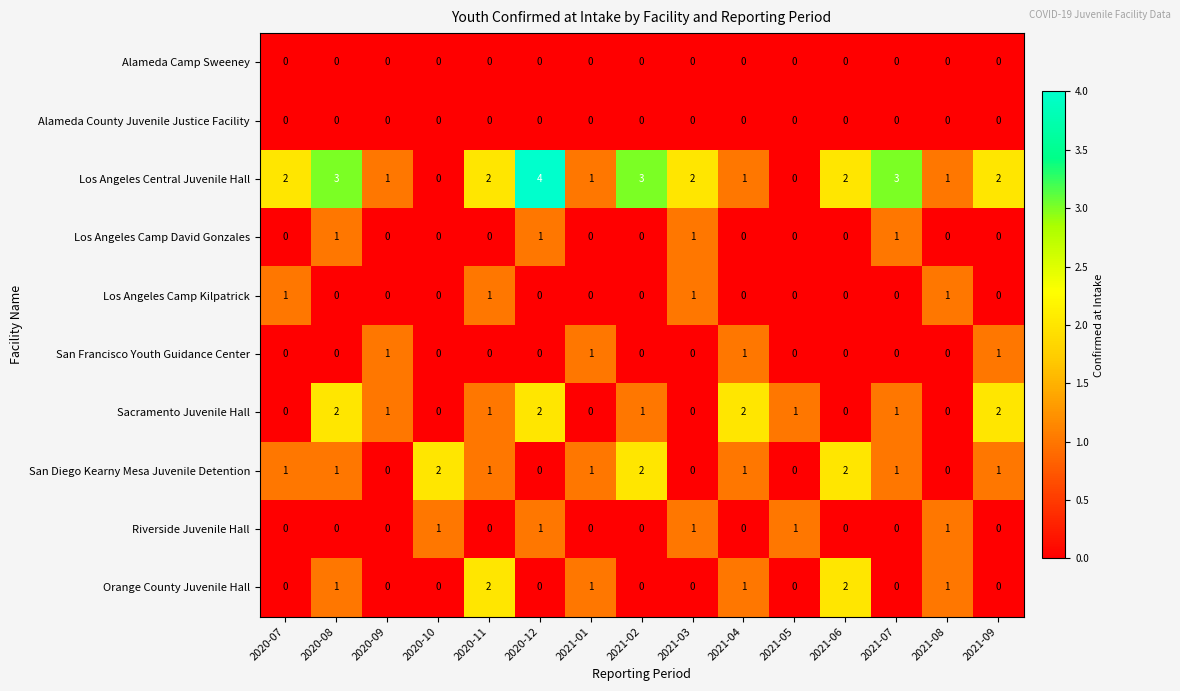

Which category has the highest value across all series?

2020-12